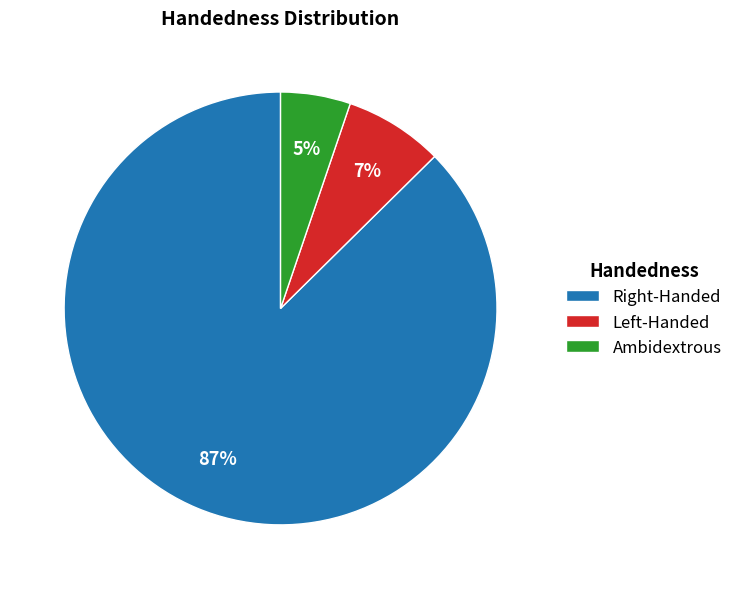

True or false: Ambidextrous accounts for 5% of the total.

True